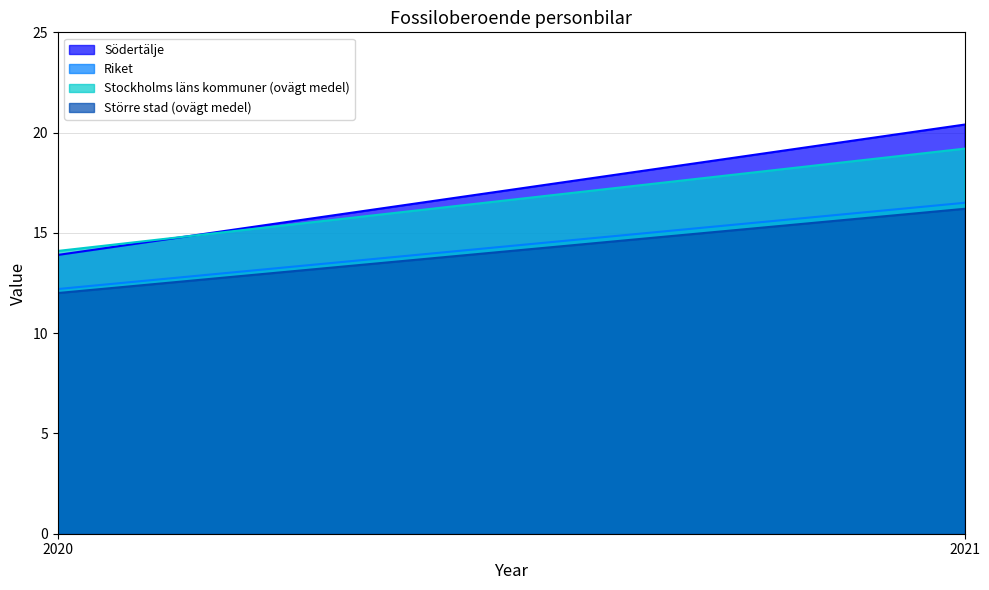

Where is Riket nearest to the value 14?

2020